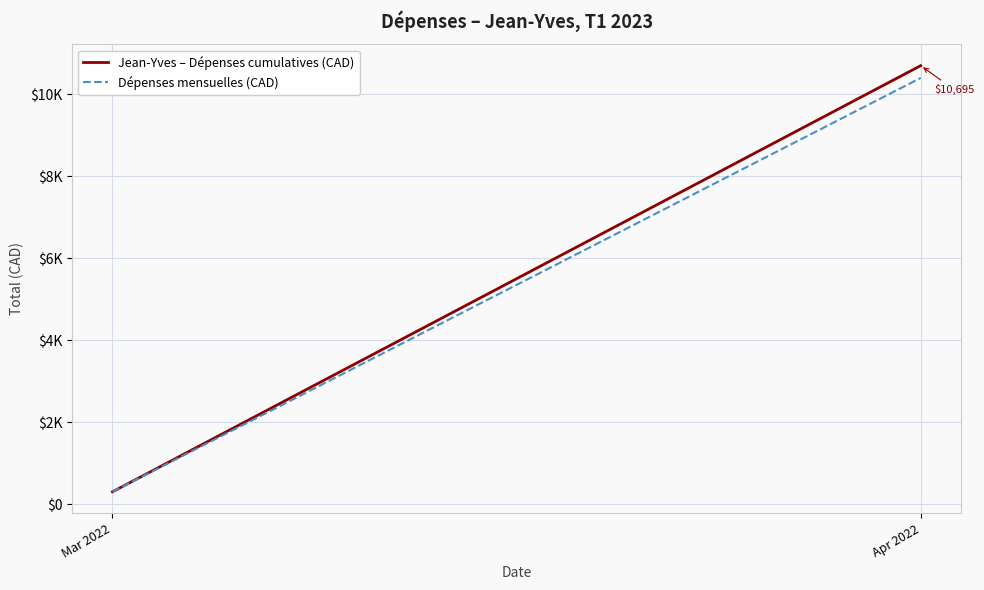

What is the sum of all Jean-Yves – Dépenses cumulatives (CAD) values?

10994.7